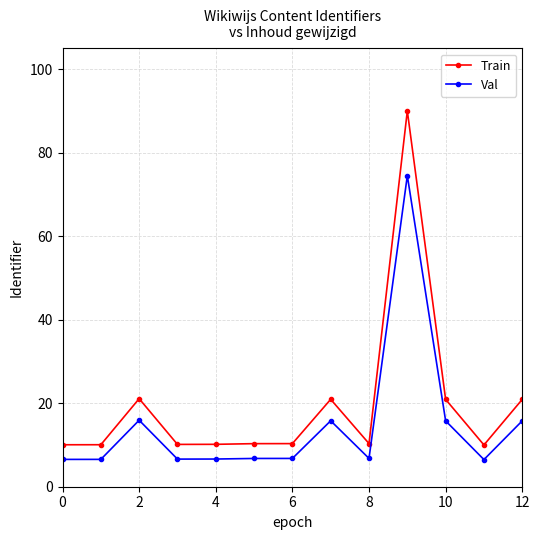

Rank the series by their average value, from highest to lowest.

Train, Val